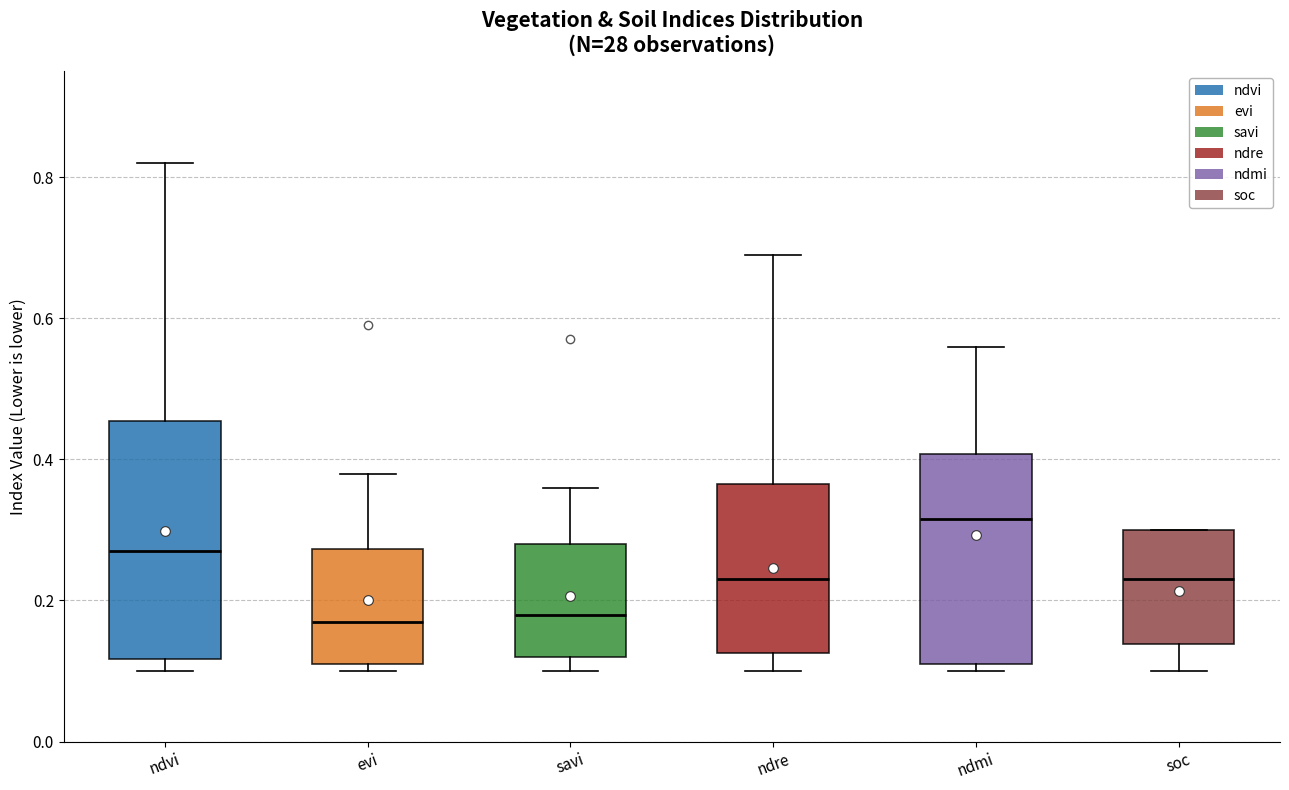

Which box is the tallest, from its lower edge to its upper edge?

ndvi